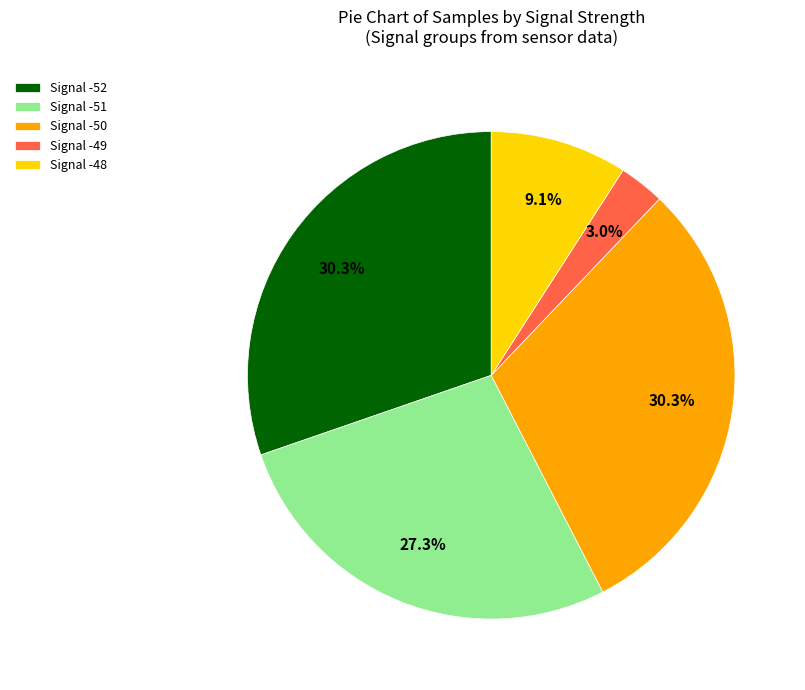

Which category has the smallest portion of the pie?

Signal -49